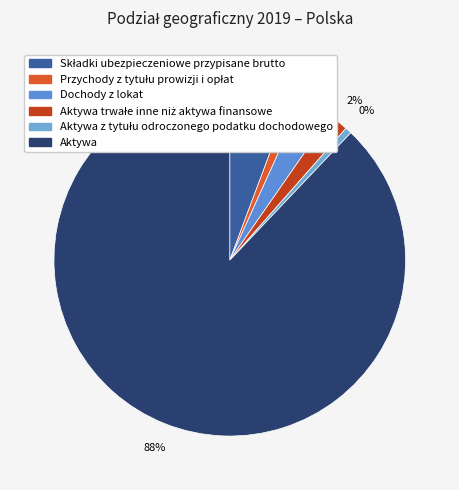

Is it true that Przychody z tytułu prowizji i opłat is 1% of the pie?

True